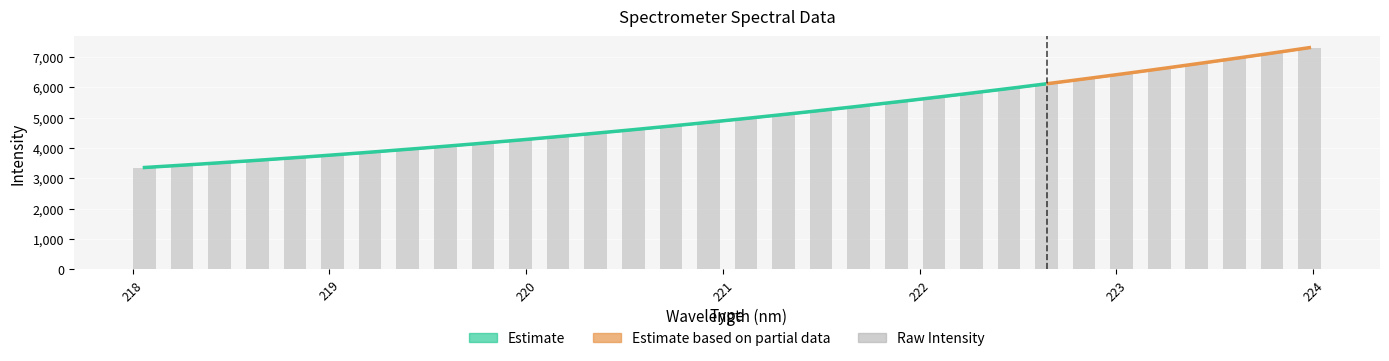

What is the value of the 9th bar from the left?

4060.2